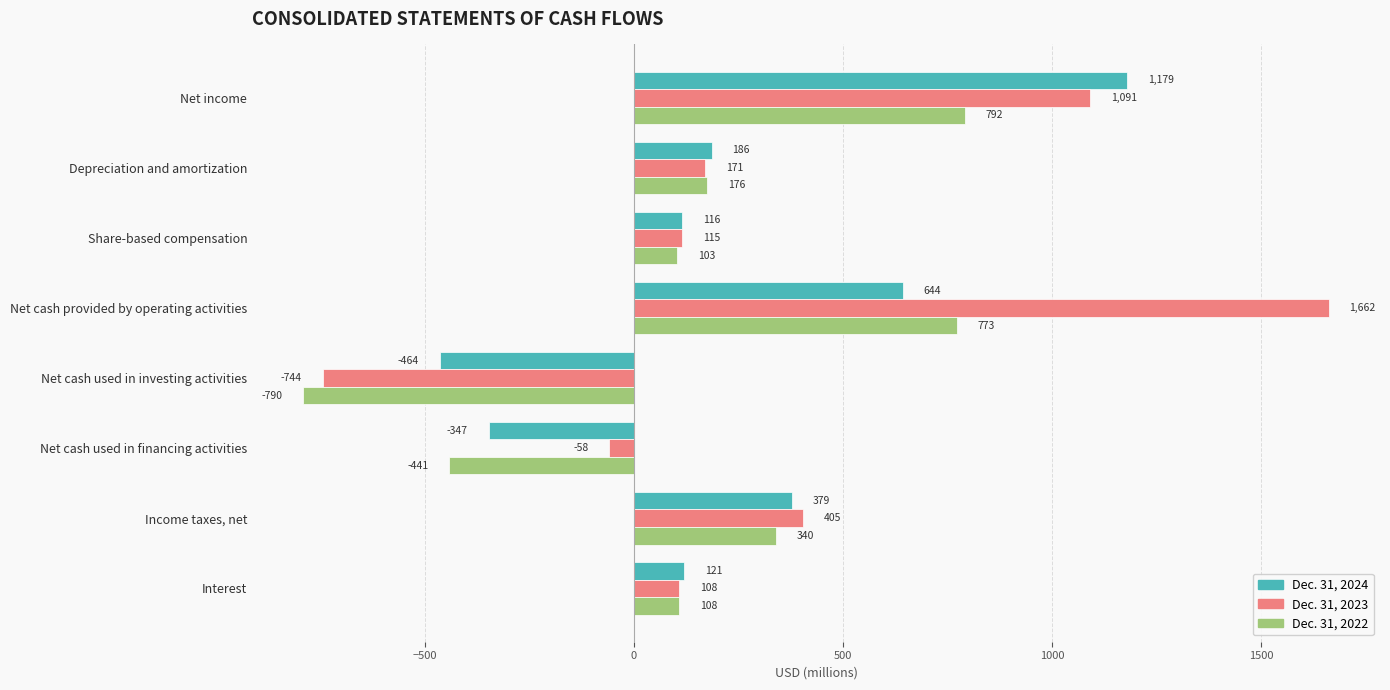

Which series has the largest range (max minus min)?

Dec. 31, 2023